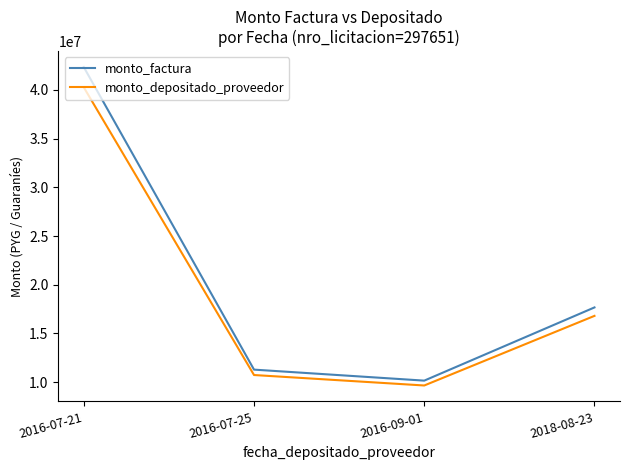

Count the number of categories in the chart.

4